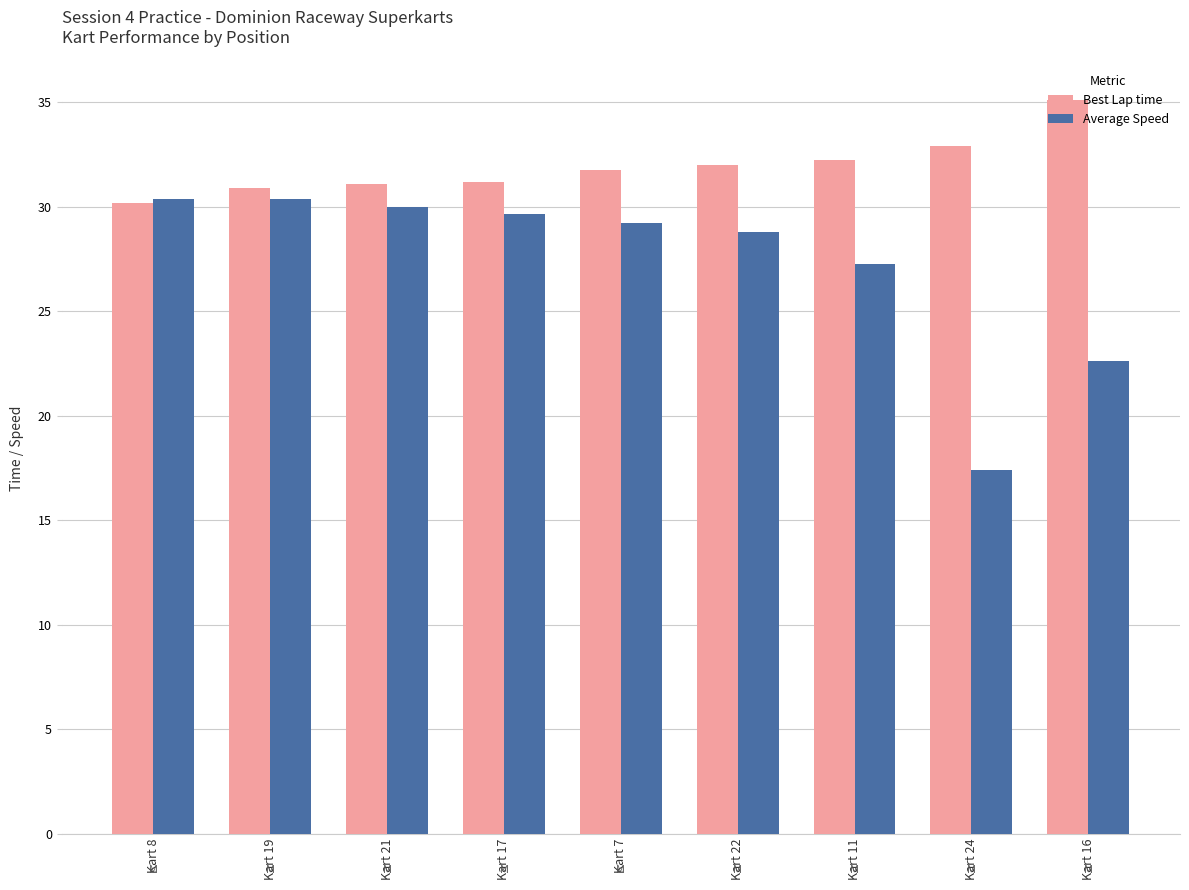

What is the sum of all Best Lap time values?

287.4